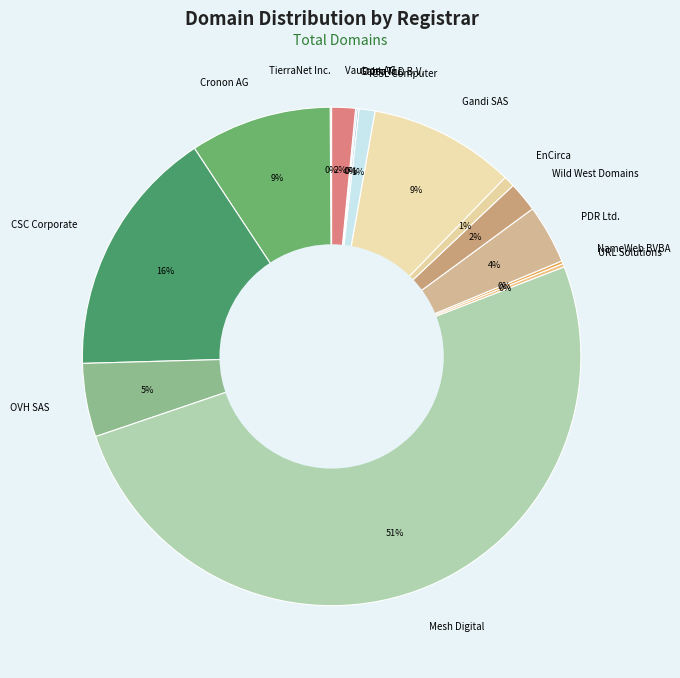

Is it true that OVH SAS is 20% of the pie?

False